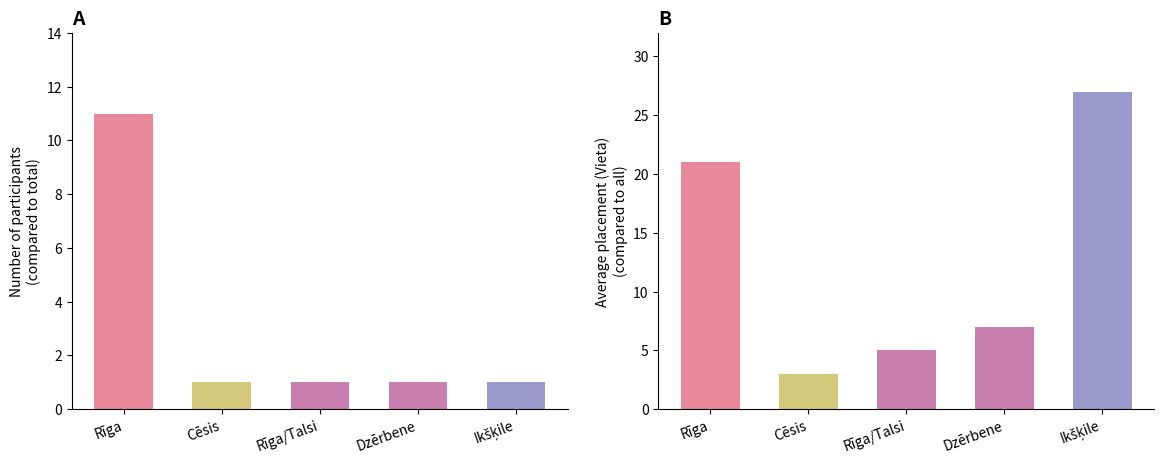

What is the value of the 5th bar from the left?

1